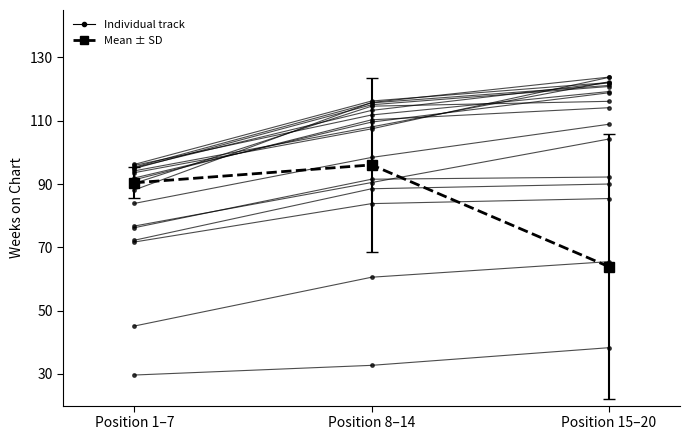

How many values in the Weeks on Chart series are below 113?

1